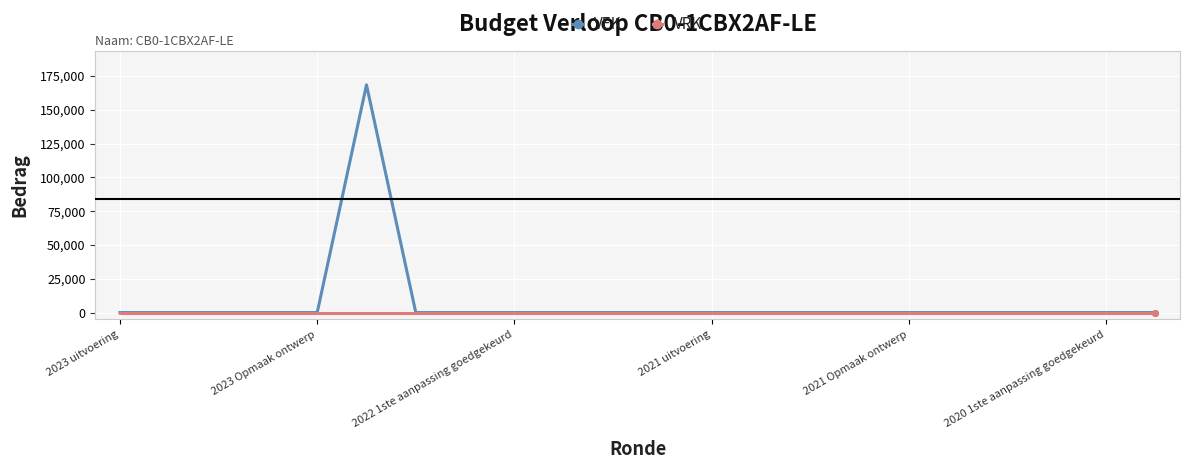

Which series has the largest range (max minus min)?

VEK